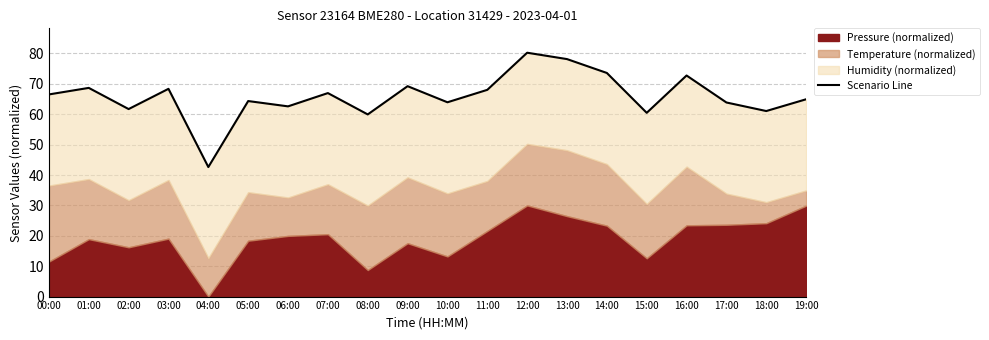

How many points are lower than both their immediate neighbors (excluding endpoints)?

7